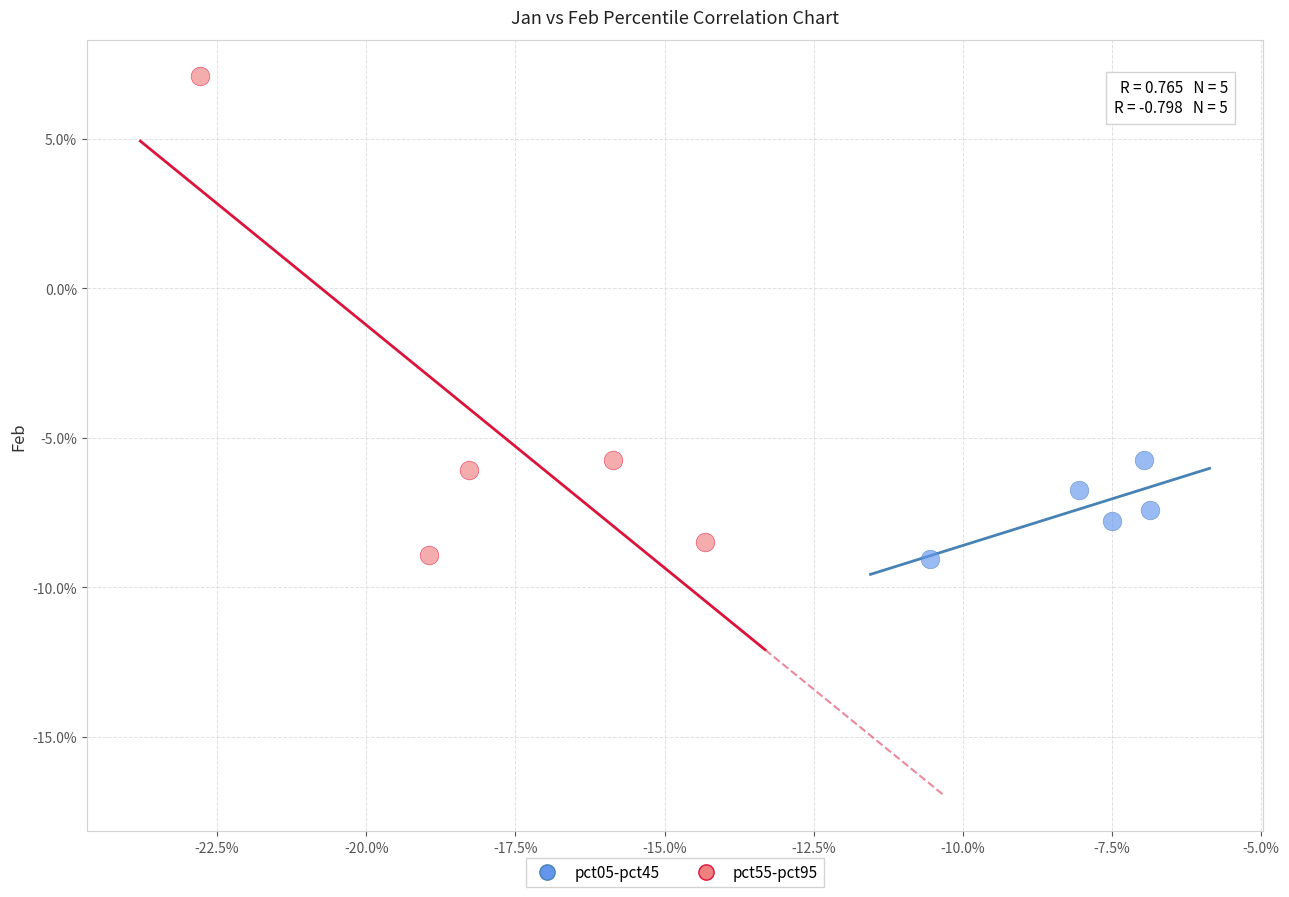

What are all the series names shown in the legend?

pct05-pct45, pct55-pct95